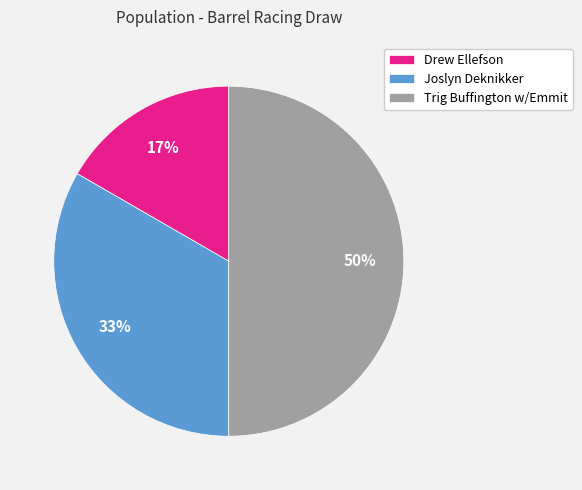

Does Drew Ellefson account for over 50% of the chart?

No